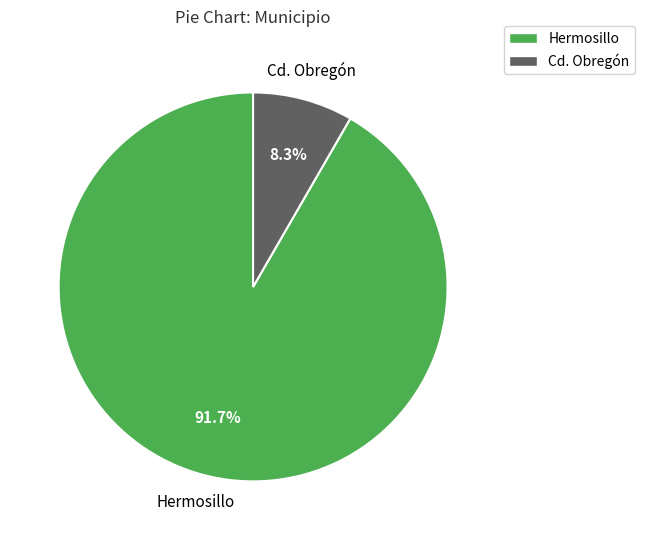

Count the number of slices in the pie.

2